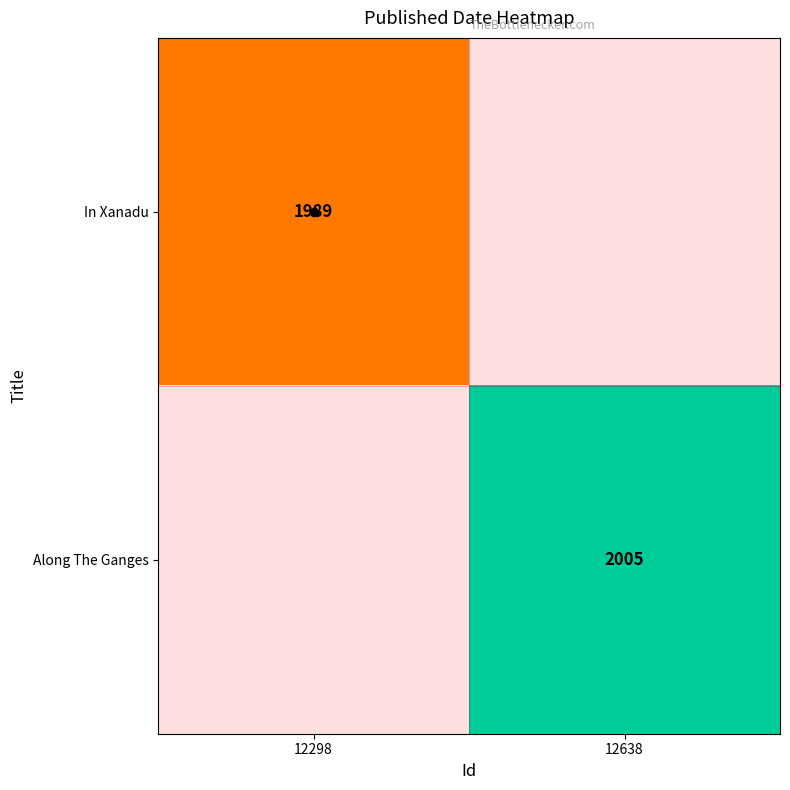

True or false: In Xanadu has a value of 1989 at 12298.

True